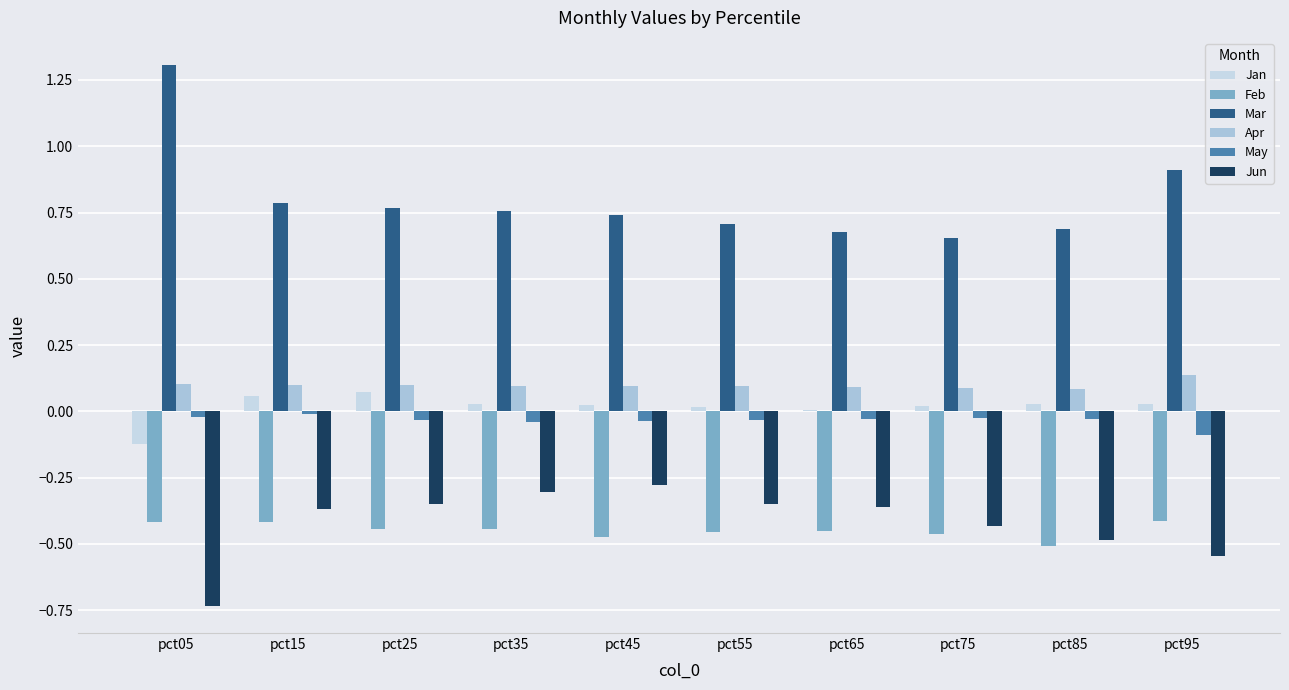

Are the bars horizontal?

No